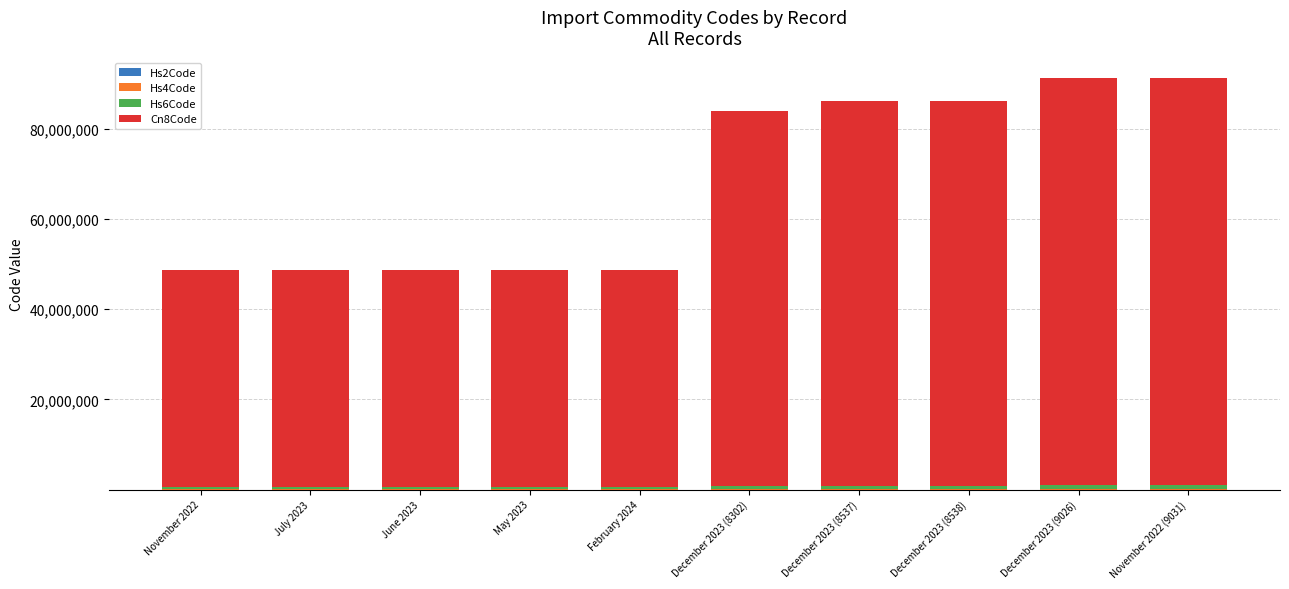

How many series are shown in this chart?

4